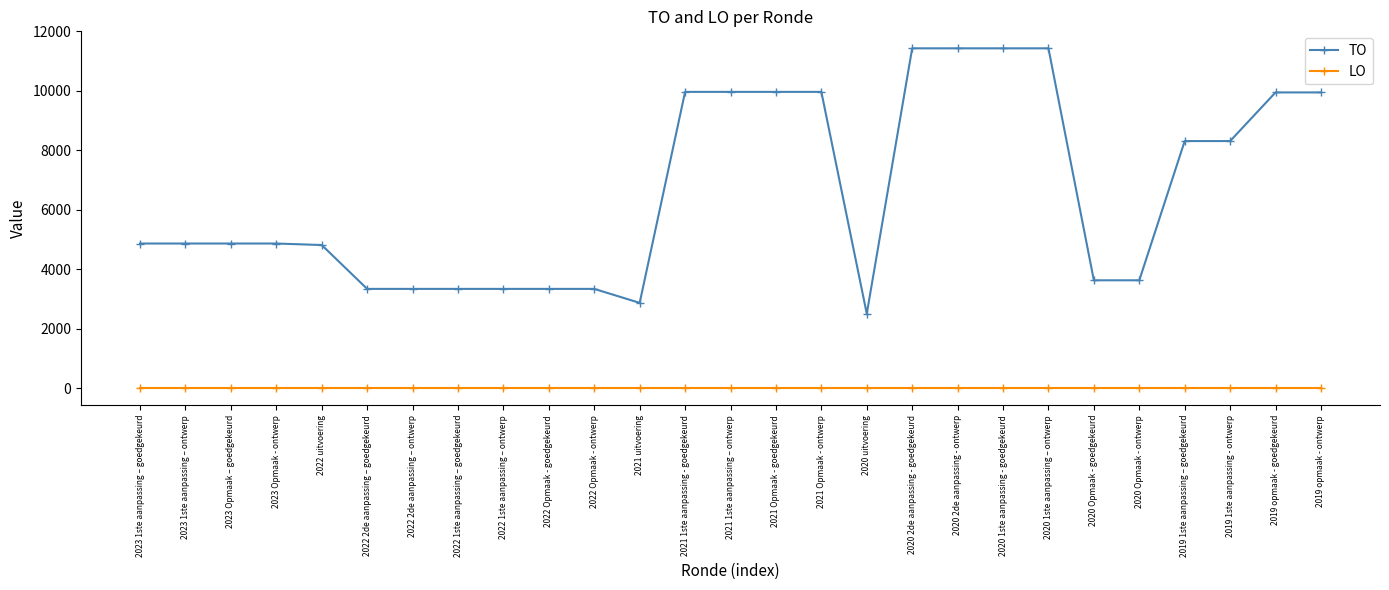

True or false: LO and TO cross at least once.

False